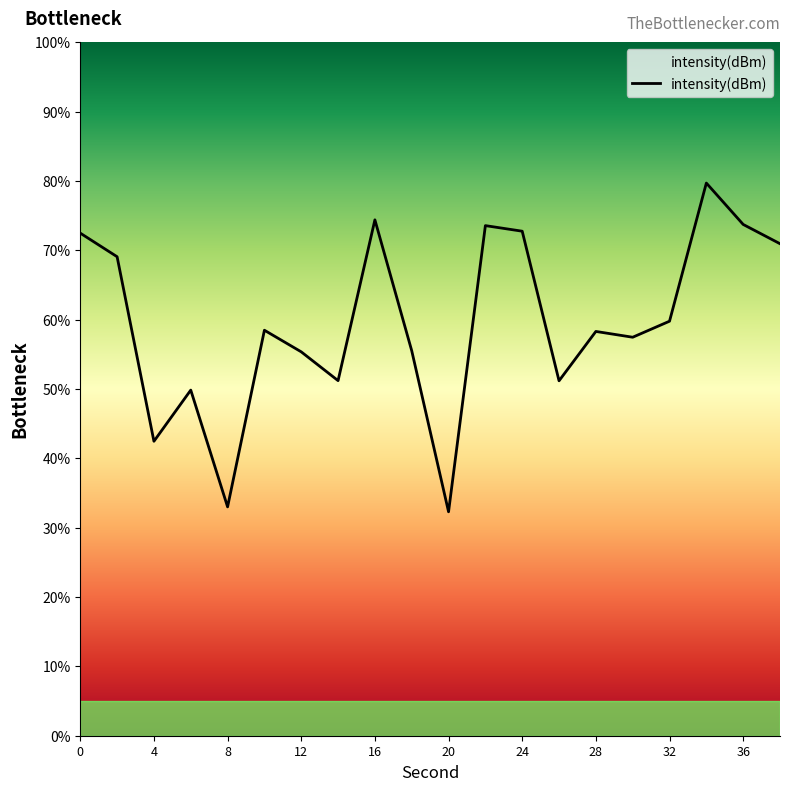

True or false: there are more than 2 points higher than both neighbors.

True